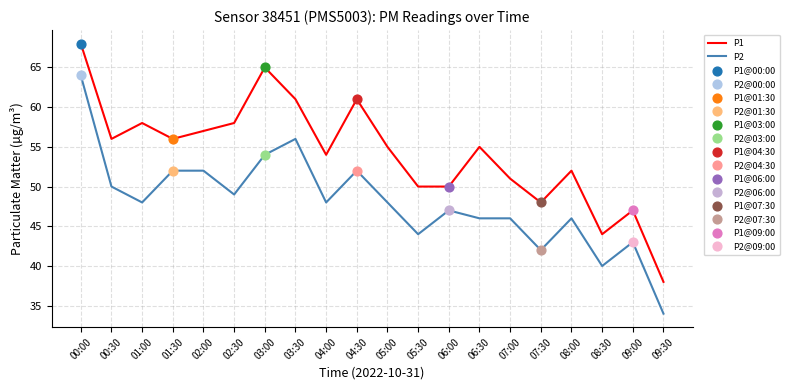

Which series has the largest total across all categories?

P1